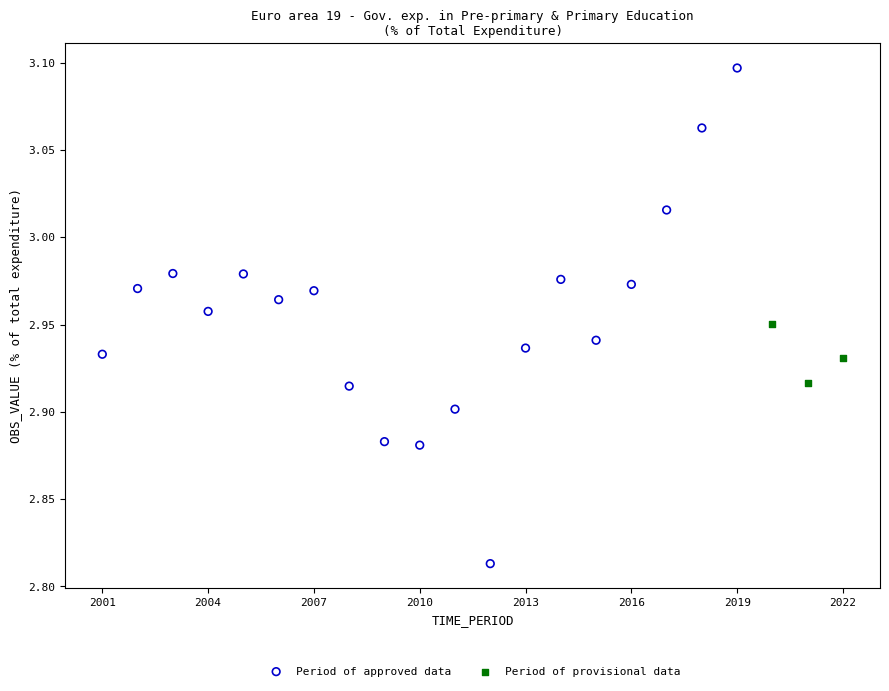

Which series reaches the minimum Y coordinate?

Period of approved data